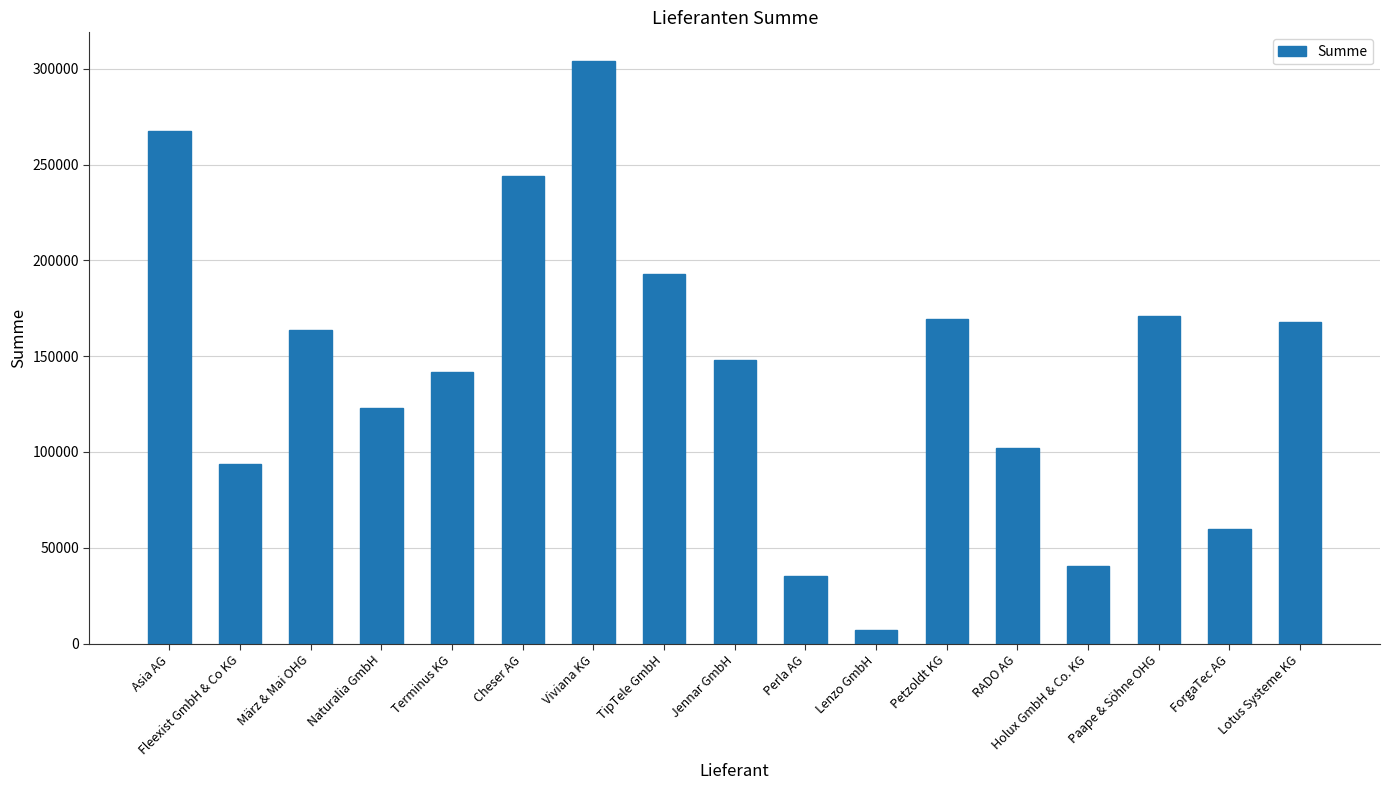

What is the change in value from TipTele GmbH to Perla AG?

-157574